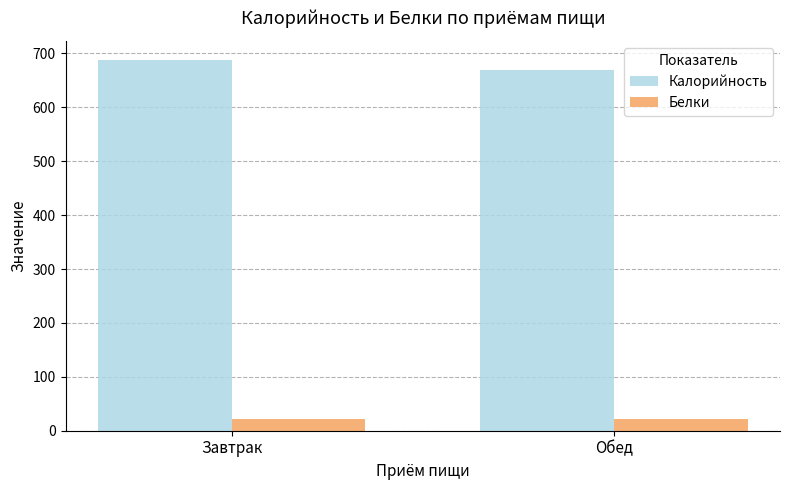

At Обед, list the series in order from smallest to largest.

Белки, Калорийность